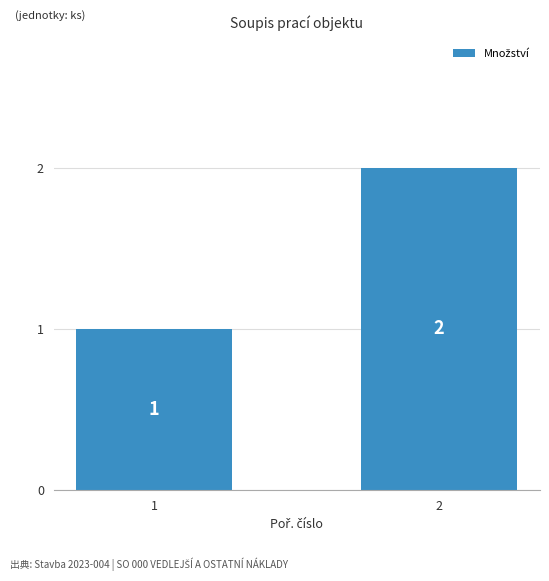

How many distinct data groups are displayed?

1